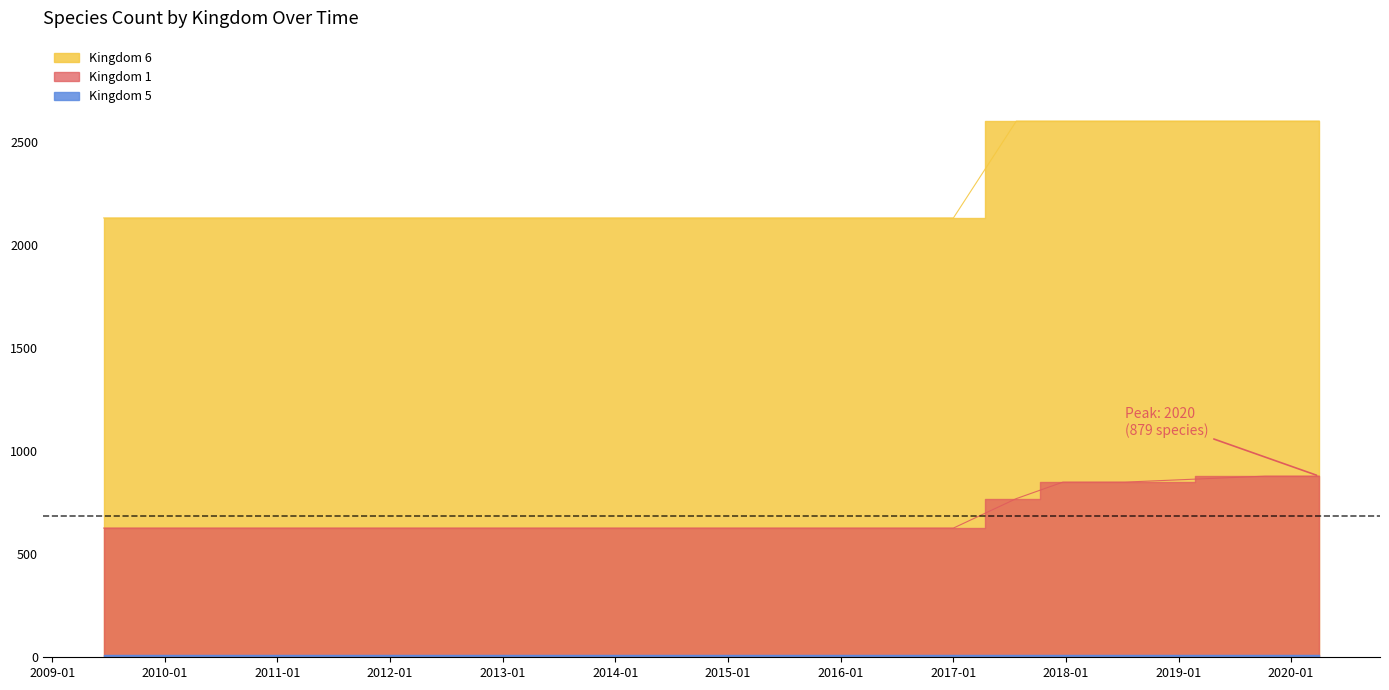

What is the value of the Kingdom 6 point at the 13th from the left?

2132